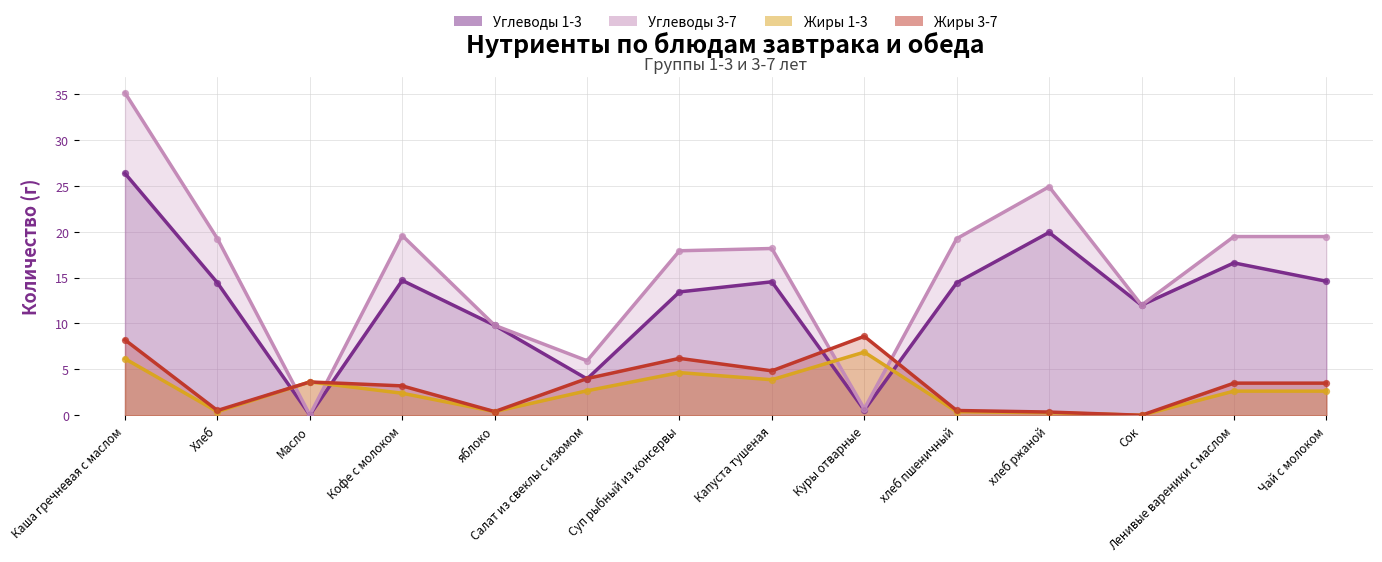

At which category is the sum across all series the highest?

Каша гречневая с маслом